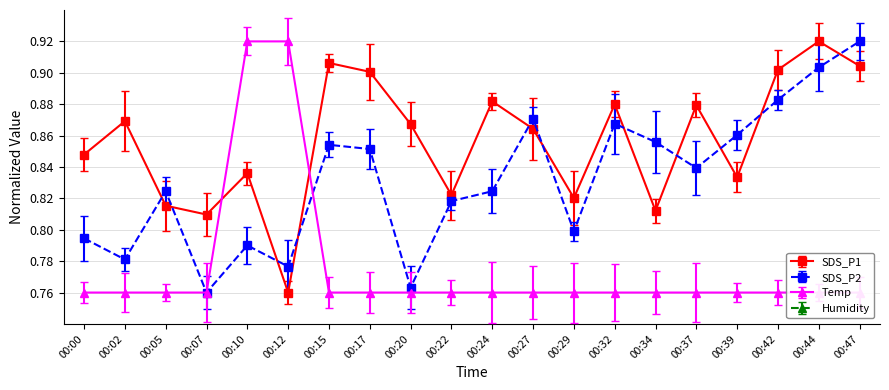

True or false: SDS_P2 and Temp cross at least once.

True